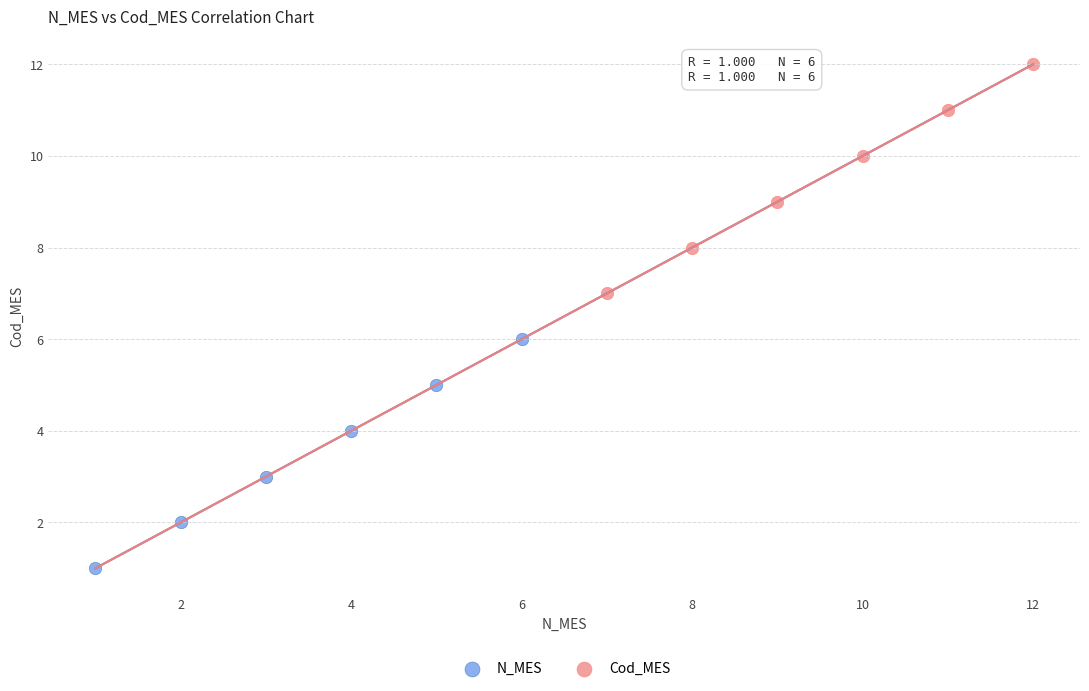

Which series reaches the maximum Y coordinate?

Cod_MES